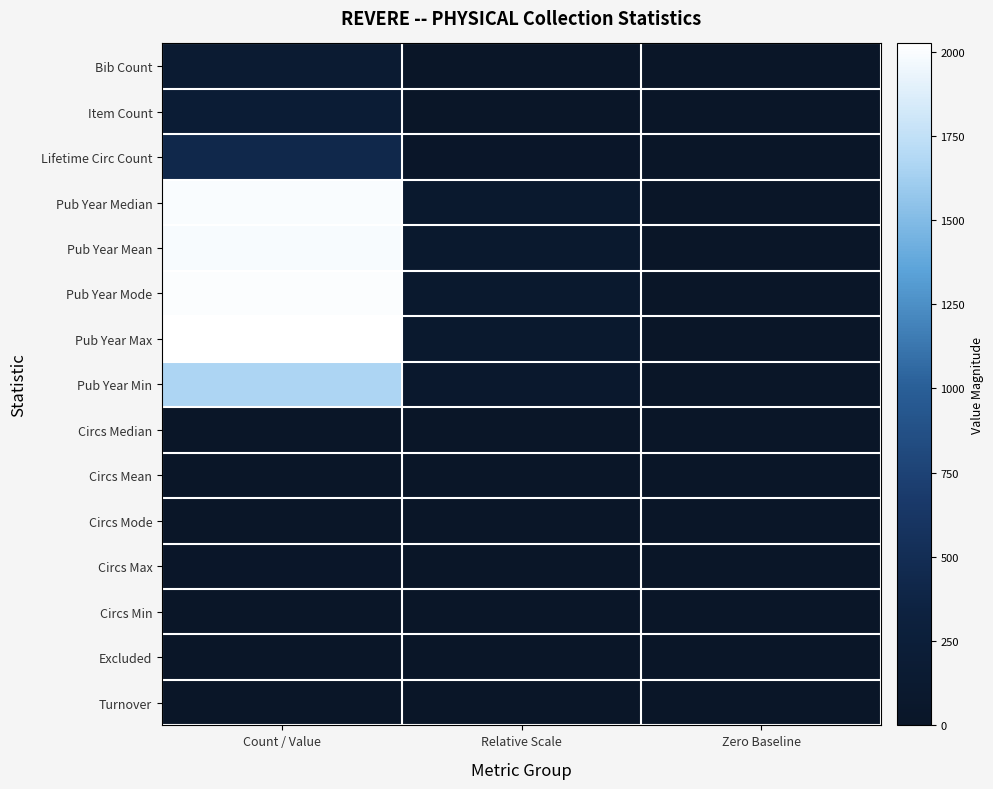

Reading left to right, extract all data points from this chart.

Bib Count: Count / Value=147.0	Relative Scale=7.3	Zero Baseline=0.0
Item Count: Count / Value=195.0	Relative Scale=9.6	Zero Baseline=0.0
Lifetime Circ Count: Count / Value=430.0	Relative Scale=21.2	Zero Baseline=0.0
Pub Year Median: Count / Value=1998.0	Relative Scale=98.7	Zero Baseline=0.0
Pub Year Mean: Count / Value=1991.0	Relative Scale=98.4	Zero Baseline=0.0
Pub Year Mode: Count / Value=2002.0	Relative Scale=98.9	Zero Baseline=0.0
Pub Year Max: Count / Value=2024.0	Relative Scale=100.0	Zero Baseline=0.0
Pub Year Min: Count / Value=1663.0	Relative Scale=82.2	Zero Baseline=0.0
Circs Median: Count / Value=0.0	Relative Scale=0.0	Zero Baseline=0.0
Circs Mean: Count / Value=2.0	Relative Scale=0.1	Zero Baseline=0.0
Circs Mode: Count / Value=0.0	Relative Scale=0.0	Zero Baseline=0.0
Circs Max: Count / Value=19.0	Relative Scale=0.9	Zero Baseline=0.0
Circs Min: Count / Value=0.0	Relative Scale=0.0	Zero Baseline=0.0
Excluded: Count / Value=10.0	Relative Scale=0.5	Zero Baseline=0.0
Turnover: Count / Value=2.0	Relative Scale=0.1	Zero Baseline=0.0